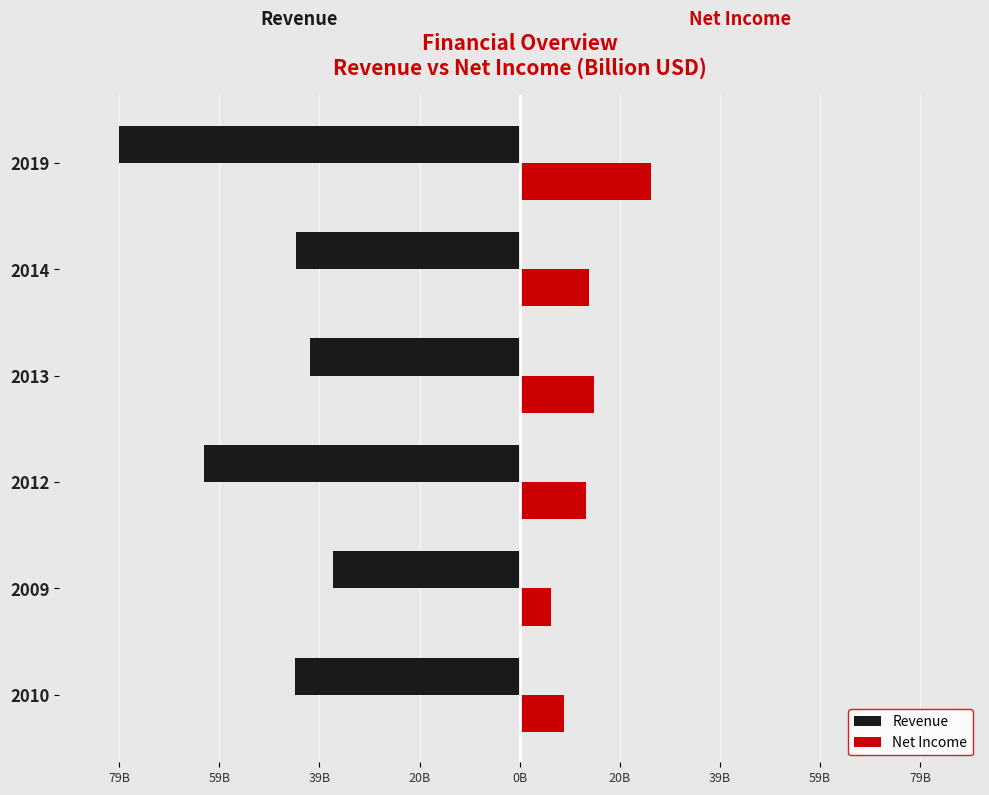

What is the sum of all Revenue values?

-306.0